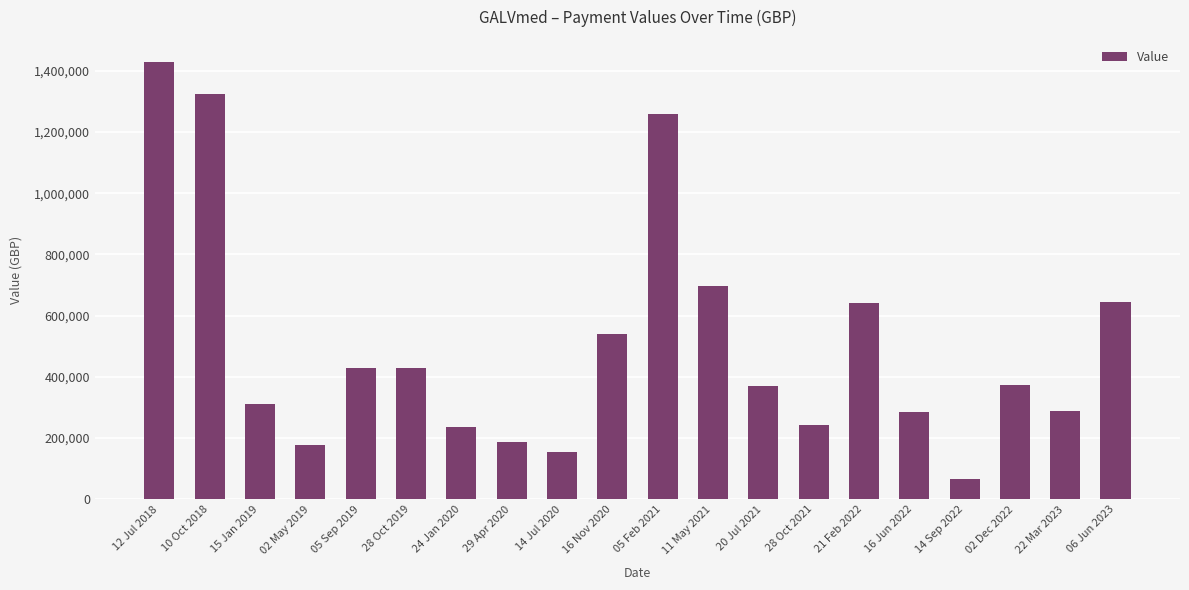

Which label corresponds to the largest value in the chart?

12 Jul 2018